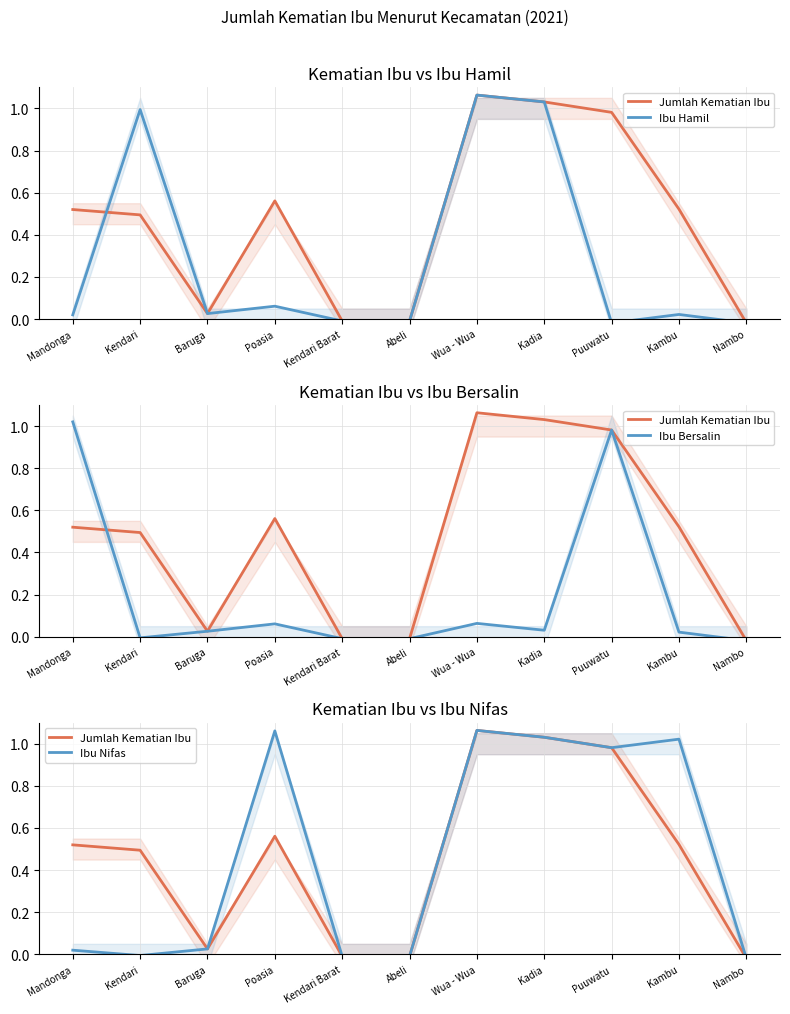

How many times do Ibu Bersalin and Ibu Hamil cross each other?

2